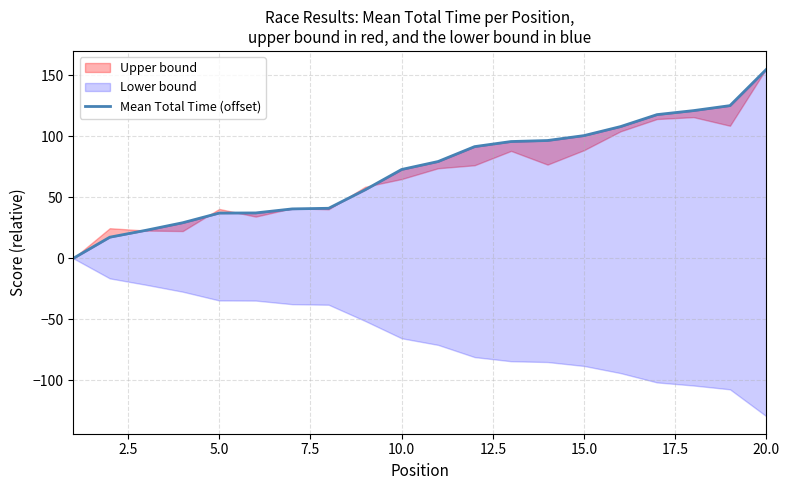

Reading right to left, what are all the values shown in this chart?

155.0	125.2	121.1	117.8	108.0	100.6	96.6	95.7	91.6	79.4	72.8	56.2	41.0	40.5	37.2	37.1	29.2	23.0	17.3	0.0